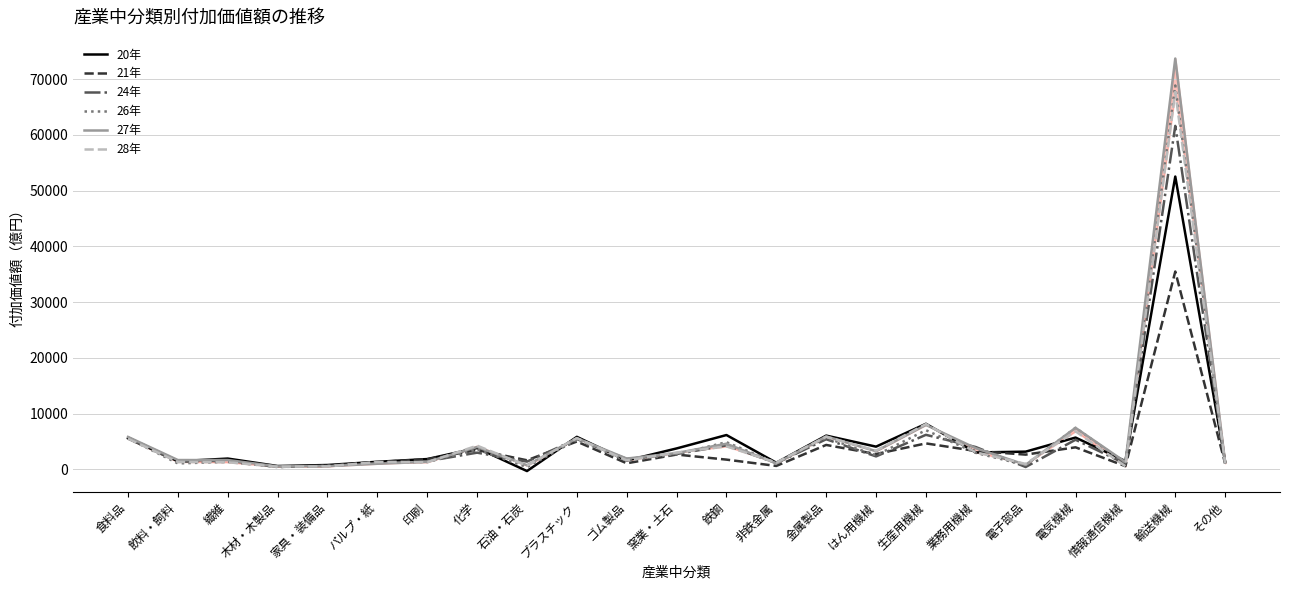

What are all the series names shown in the legend?

20年, 21年, 24年, 26年, 27年, 28年